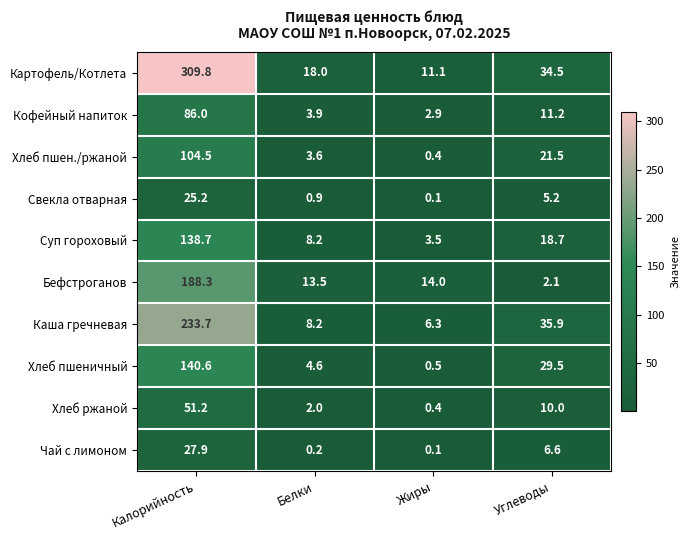

Rank the series by their maximum value, from lowest to highest.

Свекла отварная, Чай с лимоном, Хлеб ржаной, Кофейный напиток, Хлеб пшен./ржаной, Суп гороховый, Хлеб пшеничный, Бефстроганов, Каша гречневая, Картофель/Котлета